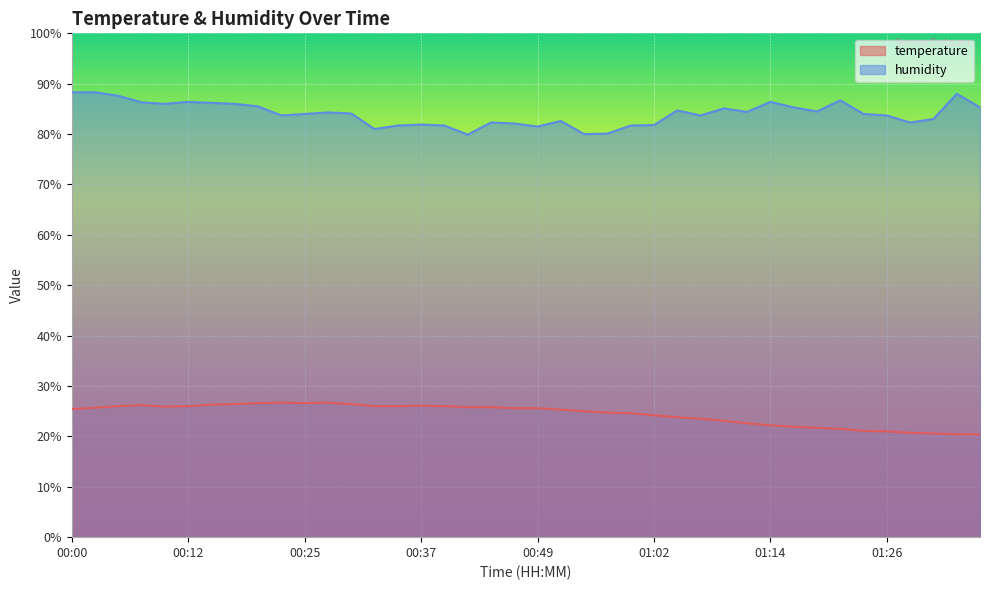

Does the chart display data point markers on the line(s)?

No